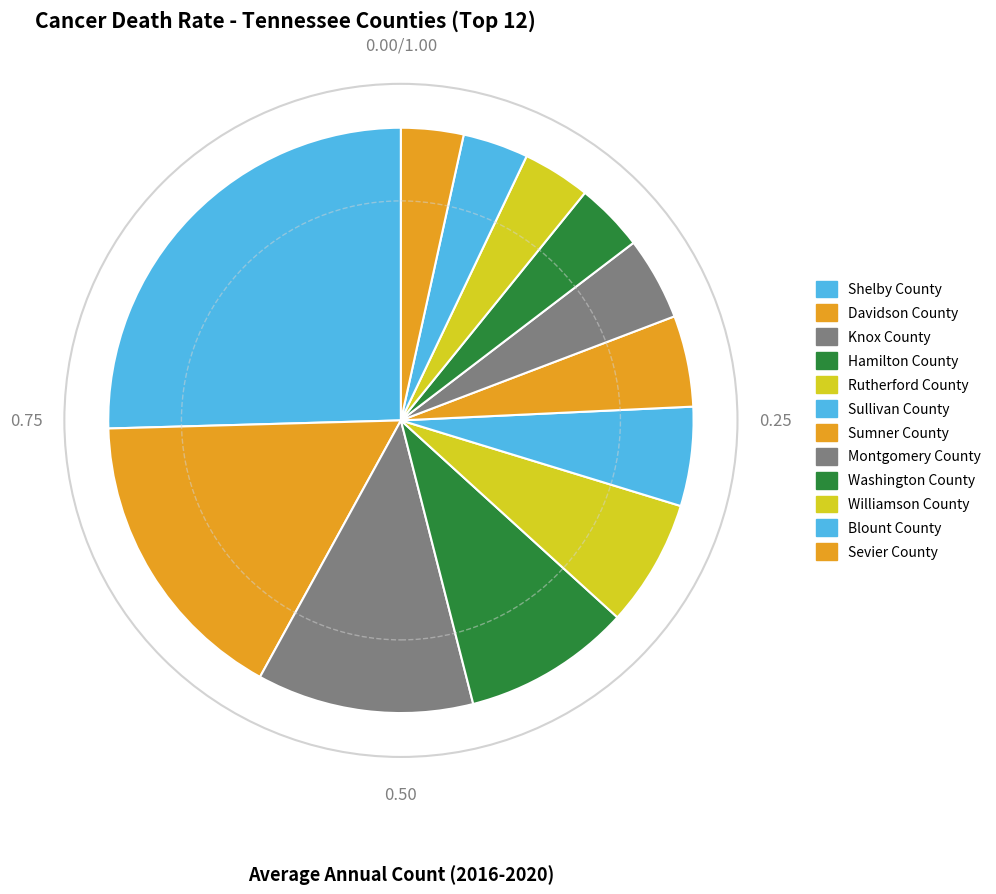

Rank the categories by value from highest to lowest.

Shelby County, Davidson County, Knox County, Hamilton County, Rutherford County, Sullivan County, Sumner County, Montgomery County, Washington County, Williamson County, Blount County, Sevier County